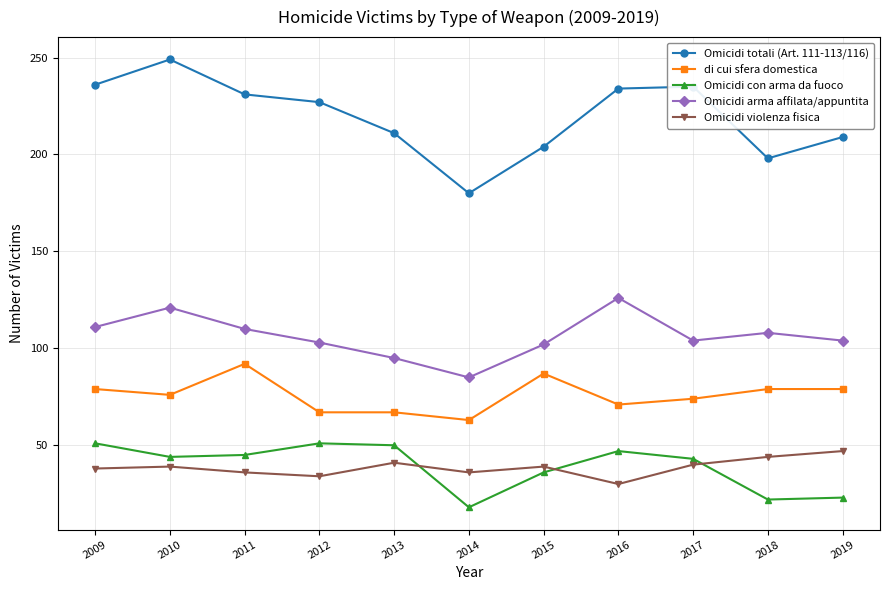

True or false: Omicidi arma affilata/appuntita and Omicidi violenza fisica cross at least once.

False